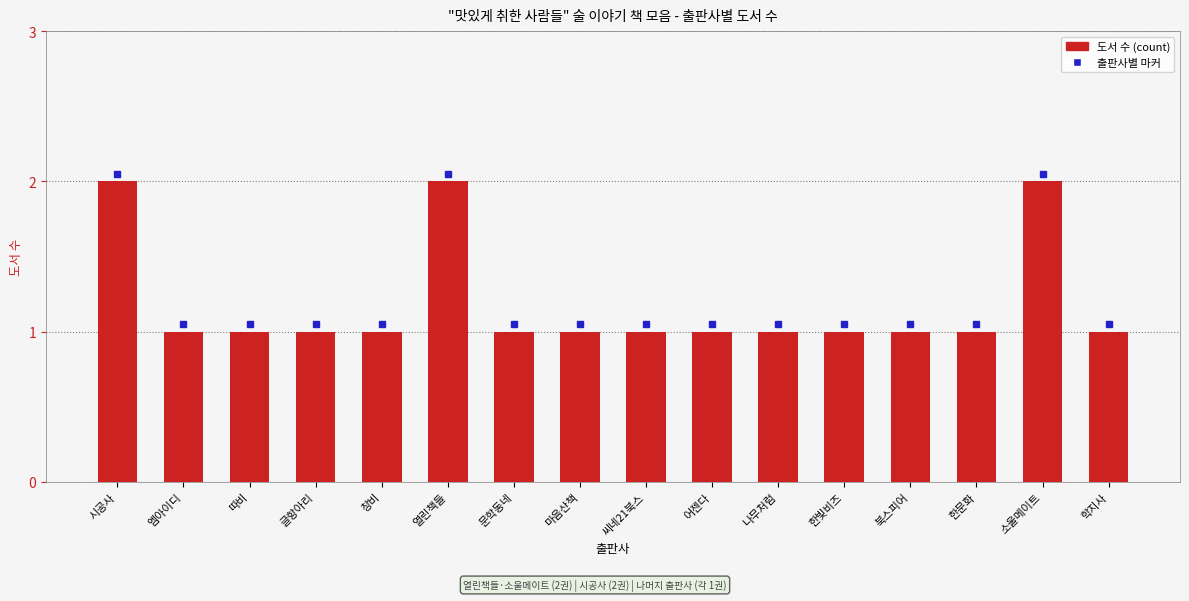

What is the sum of all values?

19